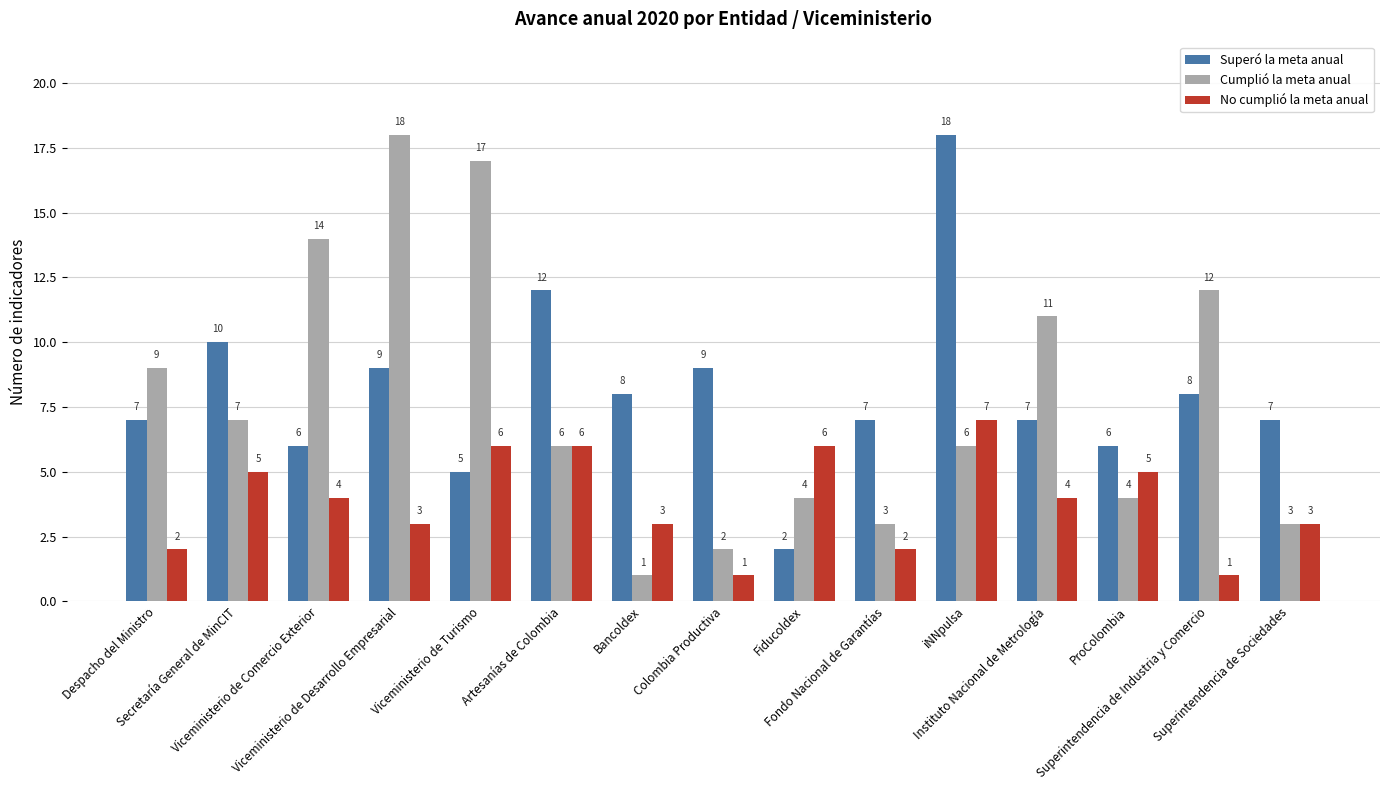

True or false: No cumplió la meta anual has a value of 10 at iNNpulsa.

False